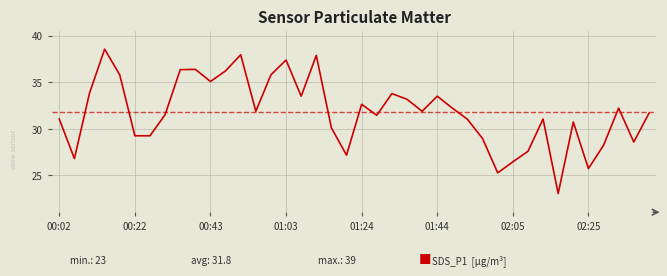

How many points are lower than both their immediate neighbors (excluding endpoints)?

11